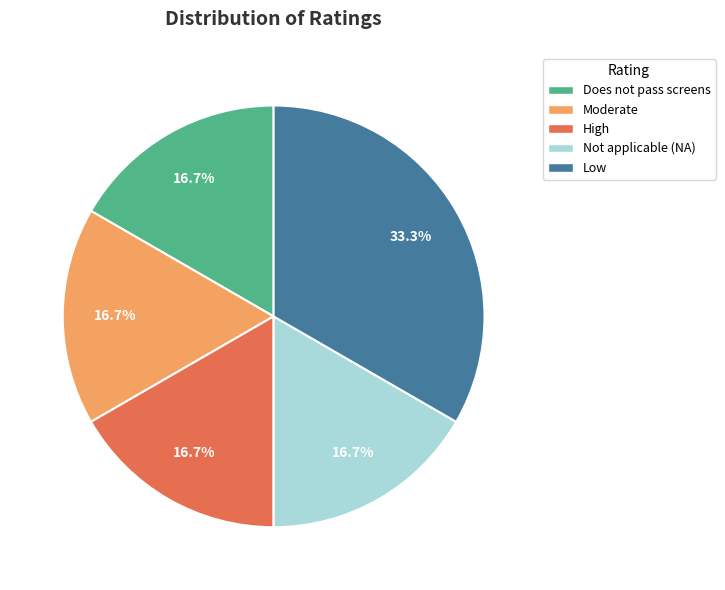

Does High account for over 50% of the chart?

No